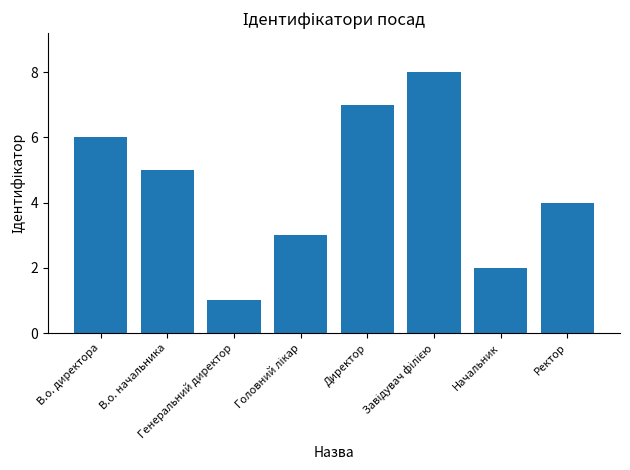

What is the difference between the maximum and minimum values?

7